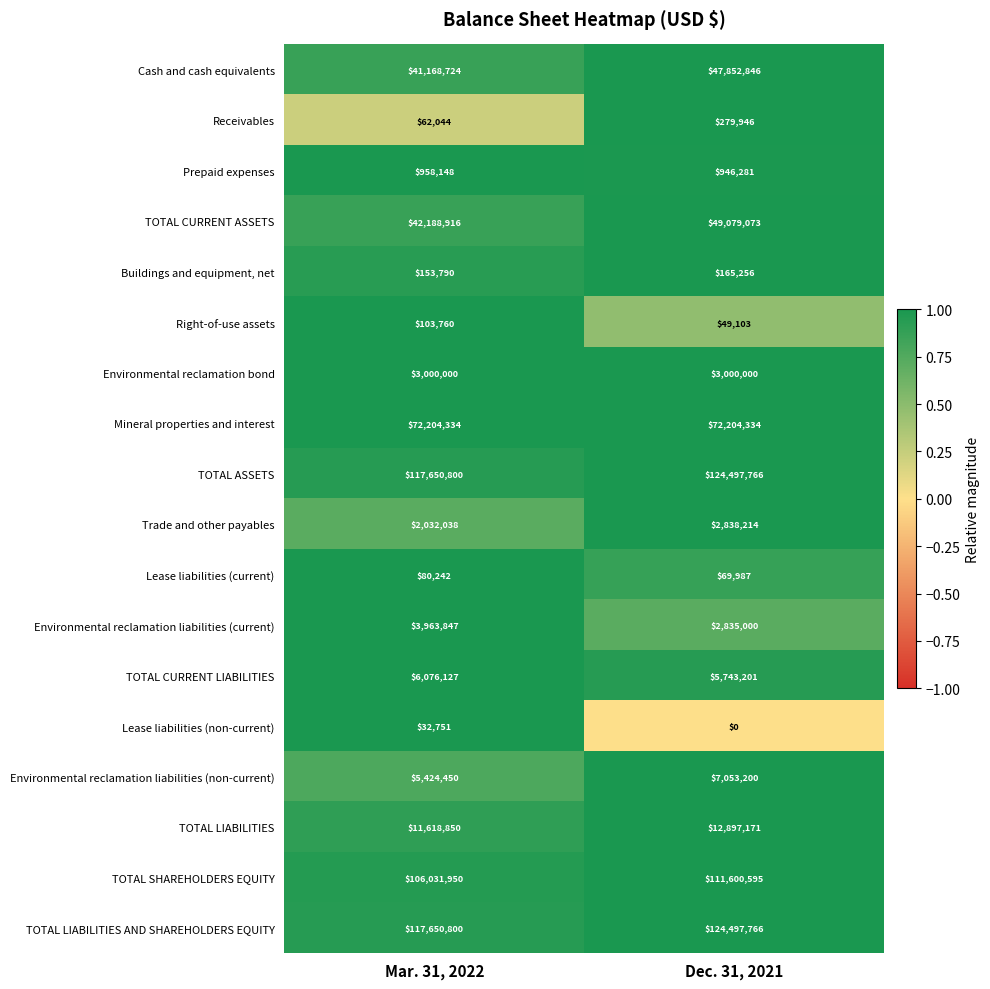

What is the difference between the Buildings and equipment, net values at Dec. 31, 2021 and Mar. 31, 2022?

11466